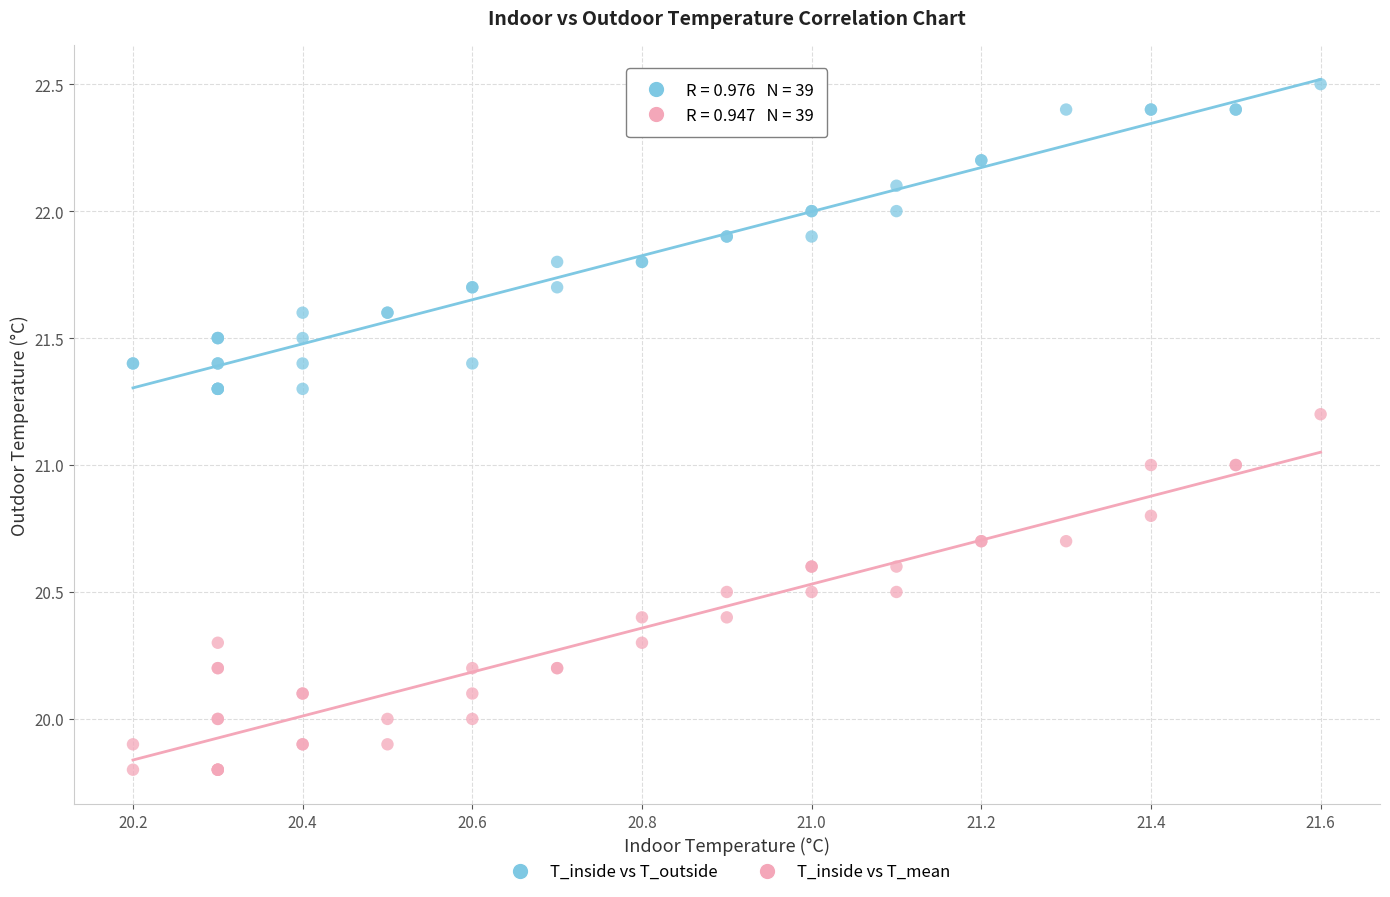

What are all the series names shown in the legend?

T_inside vs T_outside, T_inside vs T_mean